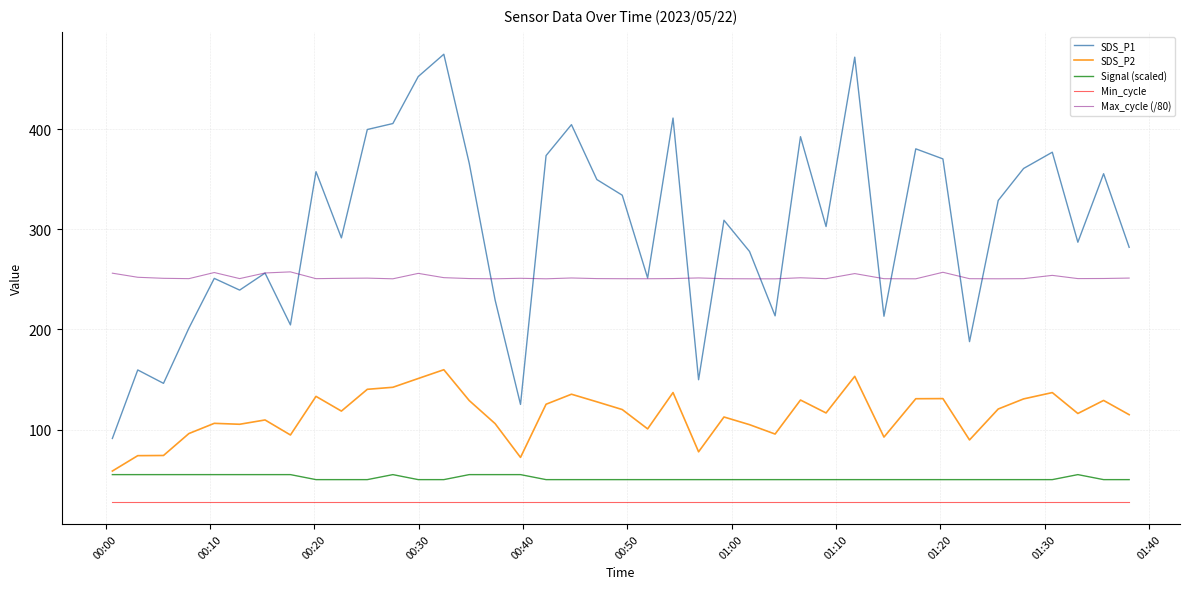

True or false: Min_cycle and Signal (scaled) cross at least once.

False